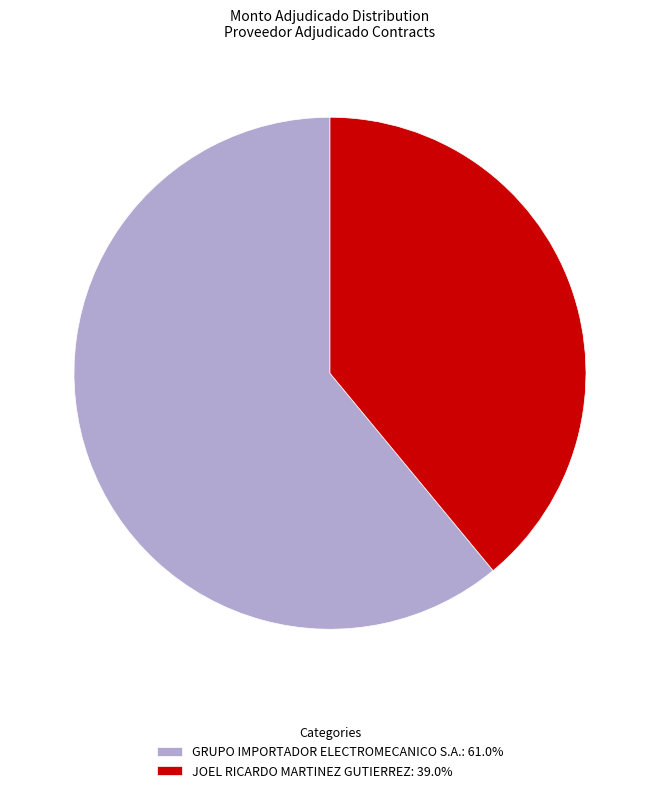

The GRUPO IMPORTADOR ELECTROMECANICO S.A. slice represents 73% of the pie. True or false?

False